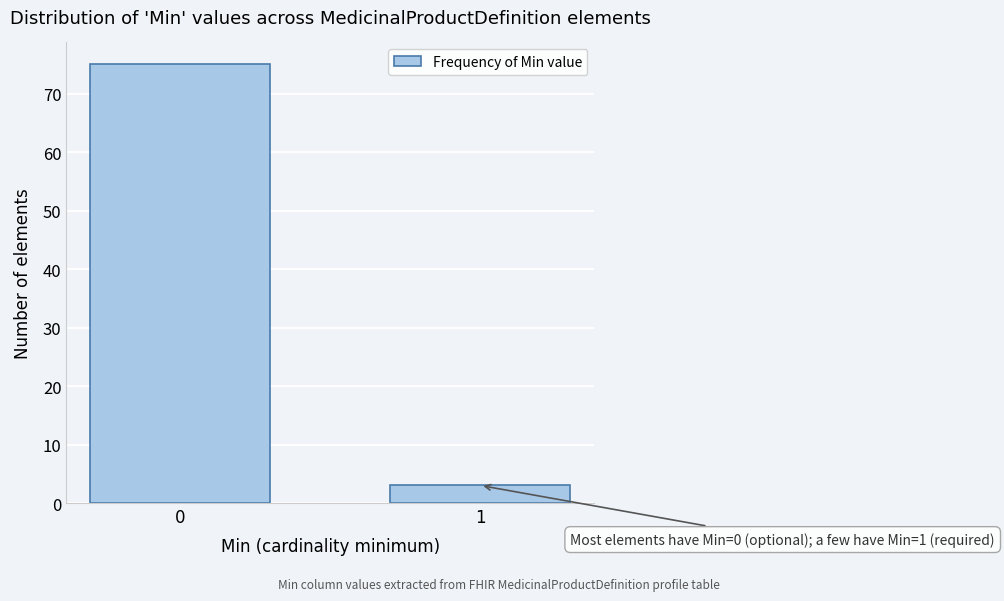

Reading right to left, what are all the values shown in this chart?

1=3	0=75